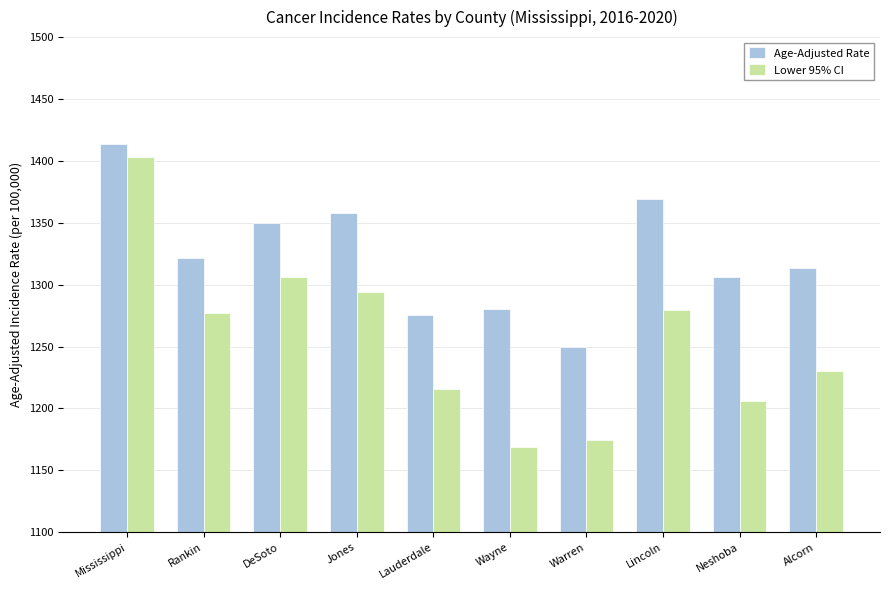

What is the difference between the maximum and minimum values in the Lower 95% CI series?

234.0